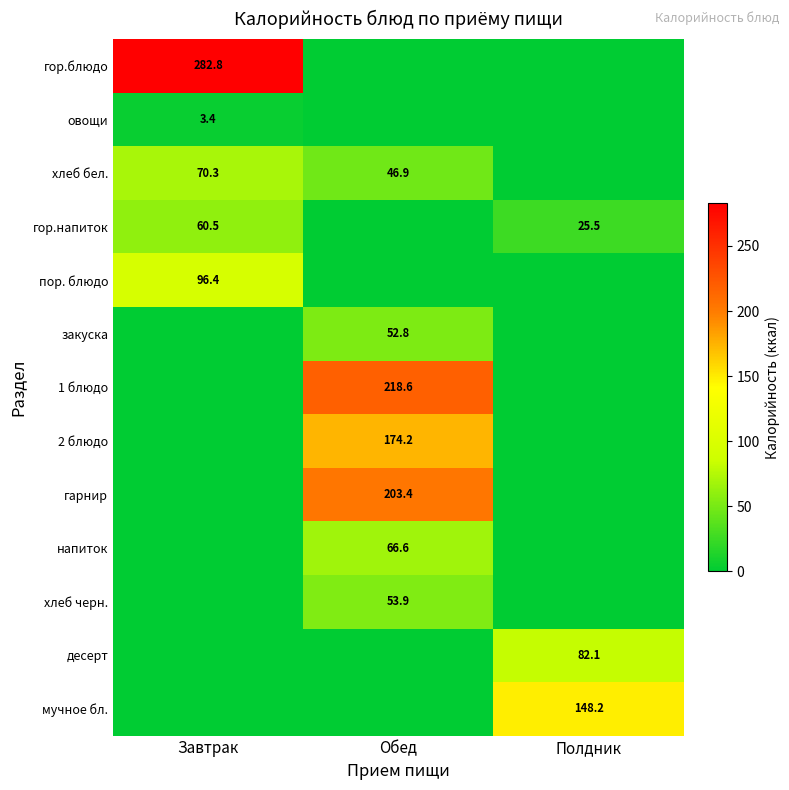

Is it true that хлеб бел. equals 44.4 at Полдник?

False